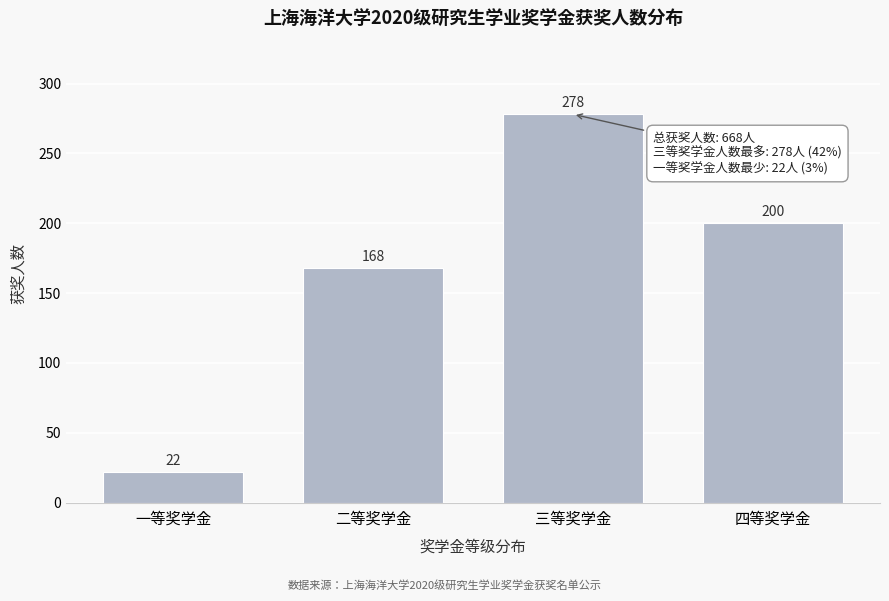

Reading left to right, list all the values displayed in this chart.

22	168	278	200